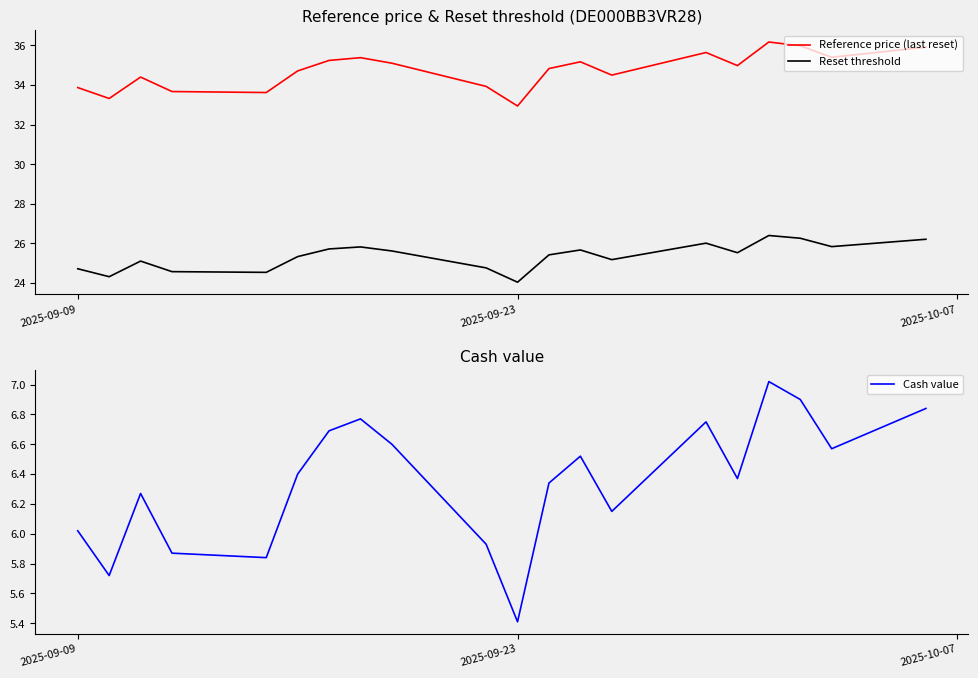

What is the highest value of the Reference price (last reset) series?

36.2